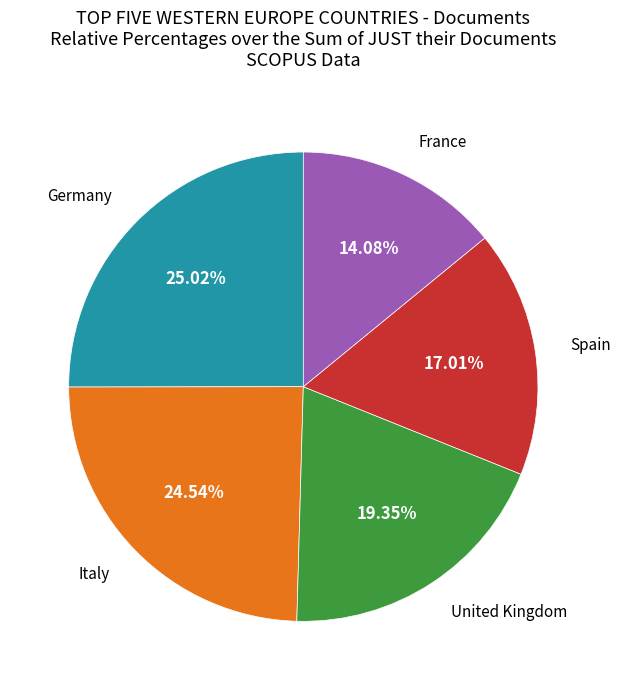

Is the sum of Spain and United Kingdom greater than half?

No